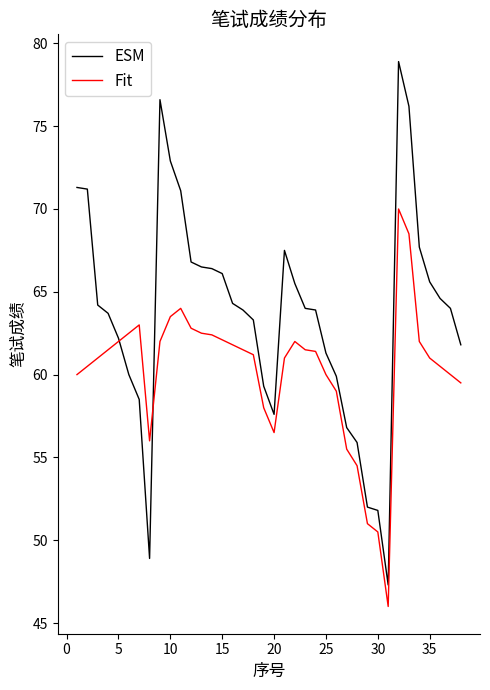

What is the lowest value of the ESM series?

47.3